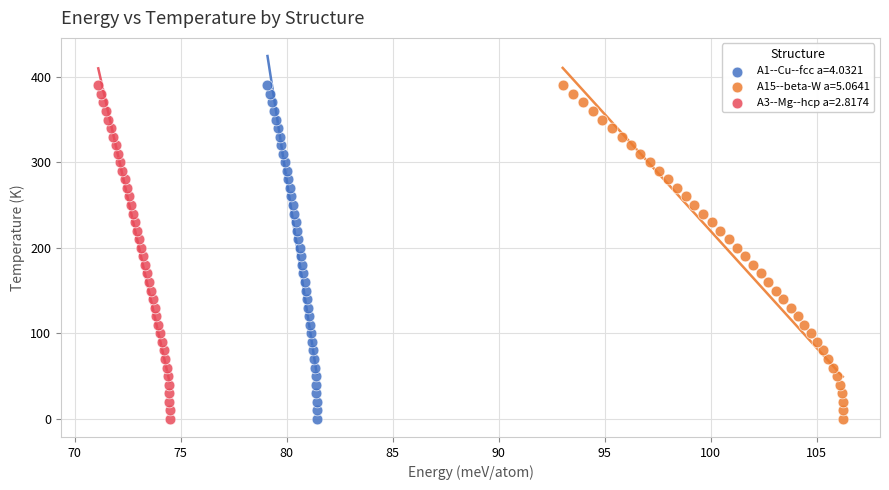

What are all the series names shown in the legend?

A1--Cu--fcc a=4.0321, A15--beta-W a=5.0641, A3--Mg--hcp a=2.8174